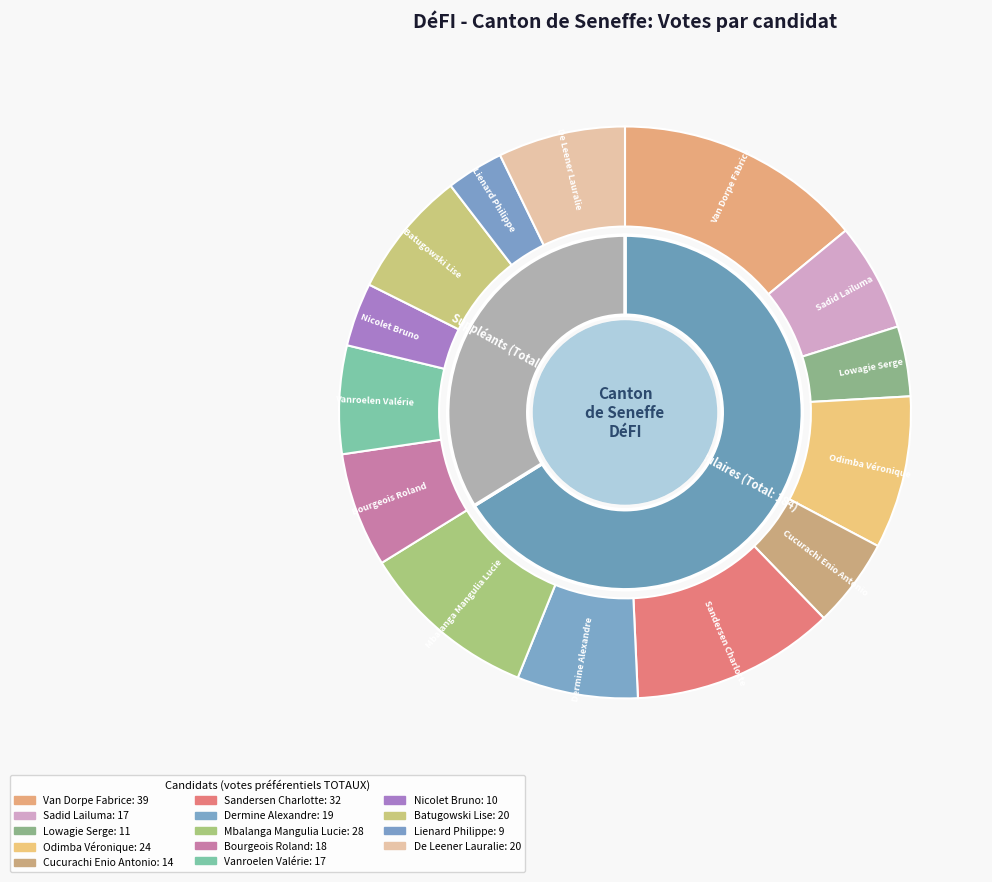

To the nearest percent, what percentage of the pie is Batugowski Lise?

7%